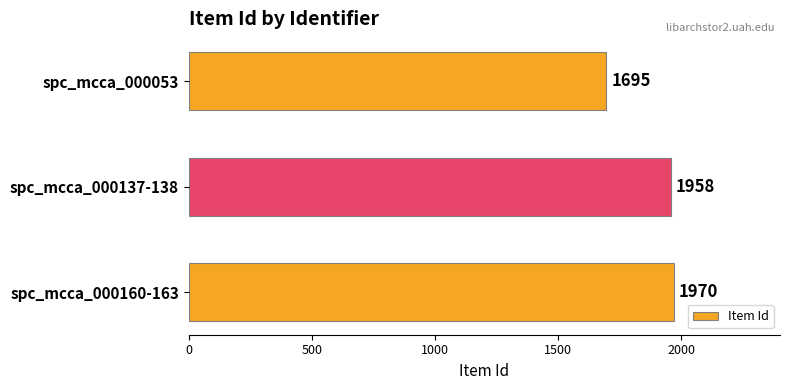

The chart shows a value of 1958 at spc_mcca_000137-138. True or false?

True